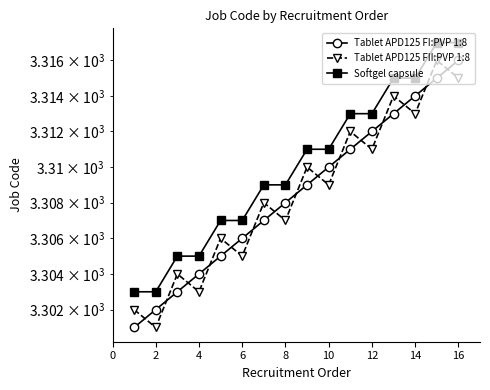

What is the difference between the maximum and minimum values in the Softgel capsule series?

14